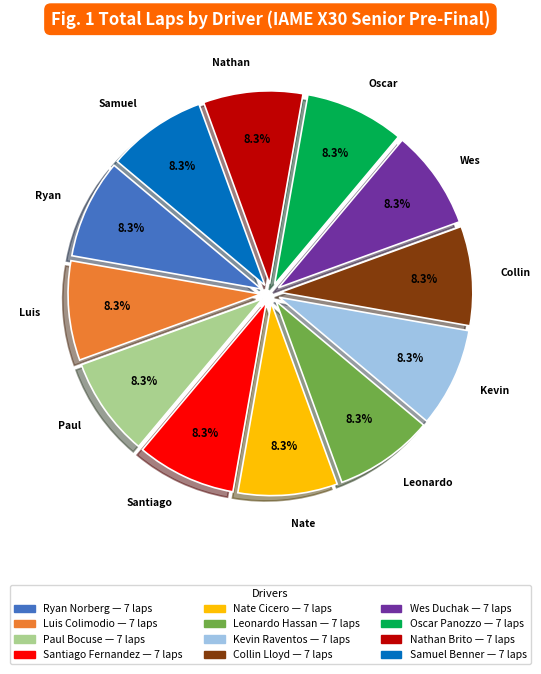

Is there a majority slice in this chart?

No